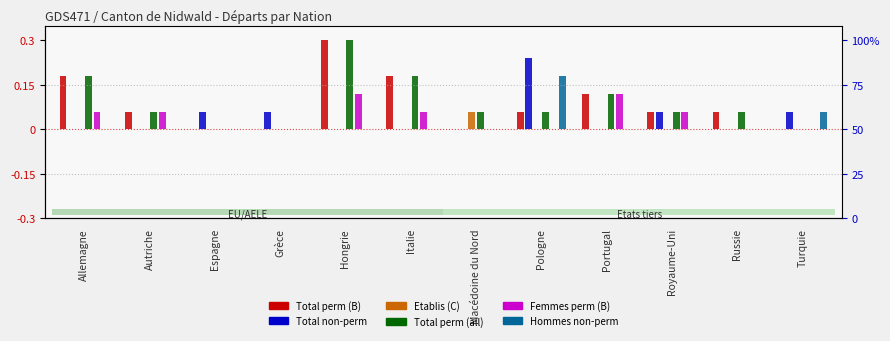

At which category does the chart reach its peak across all series?

Hongrie